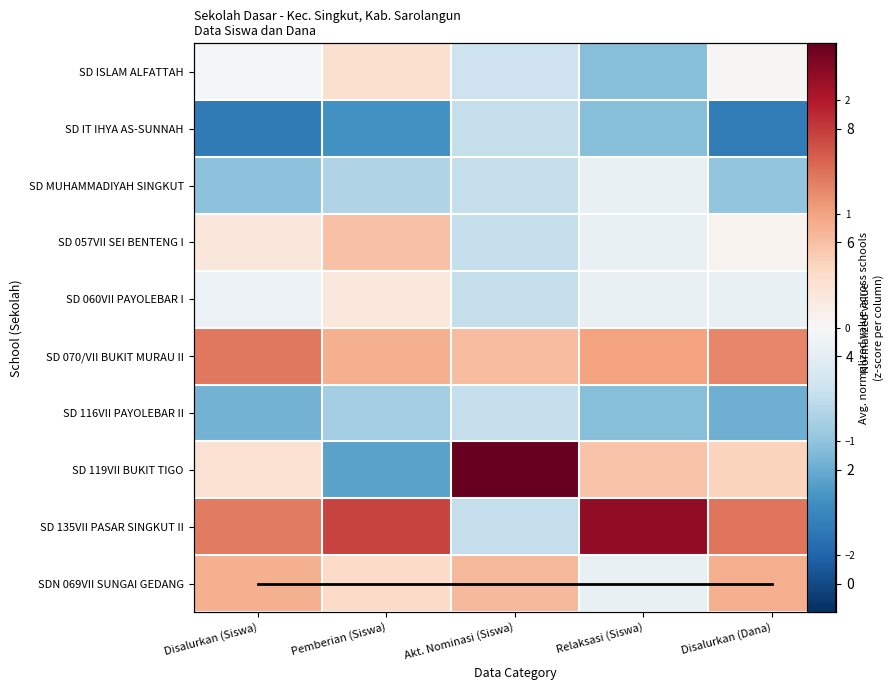

What is the maximum value for SD 119VII BUKIT TIGO?

2.5